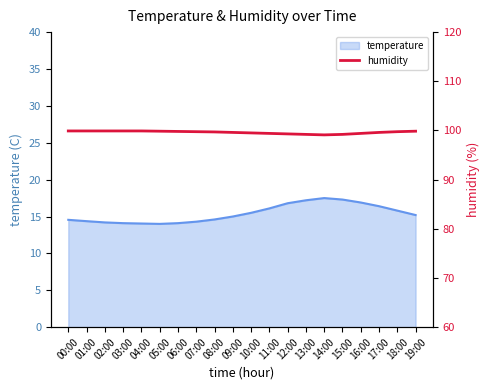

Approximately how many times larger is the value at 18:00 compared to 11:00?

1.0